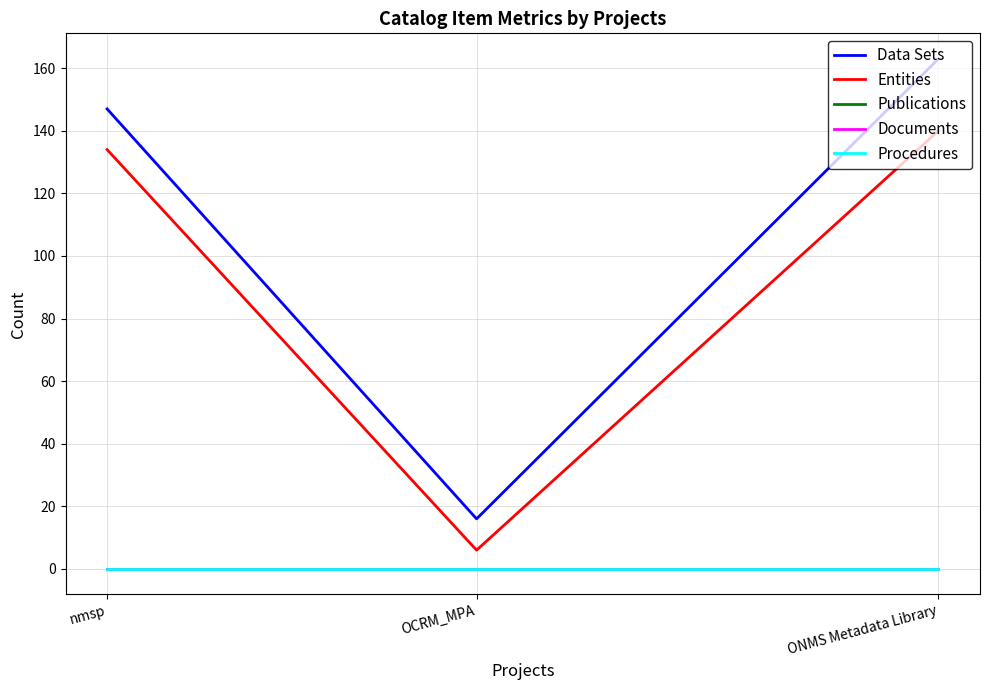

What is the difference between the Entities values at ONMS Metadata Library and OCRM_MPA?

134